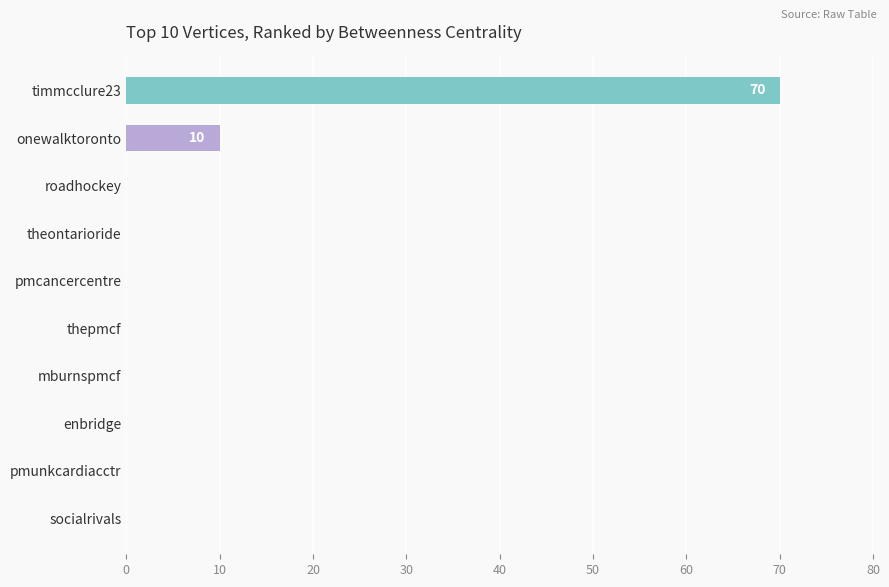

True or false: the data shows 0 at thepmcf.

True